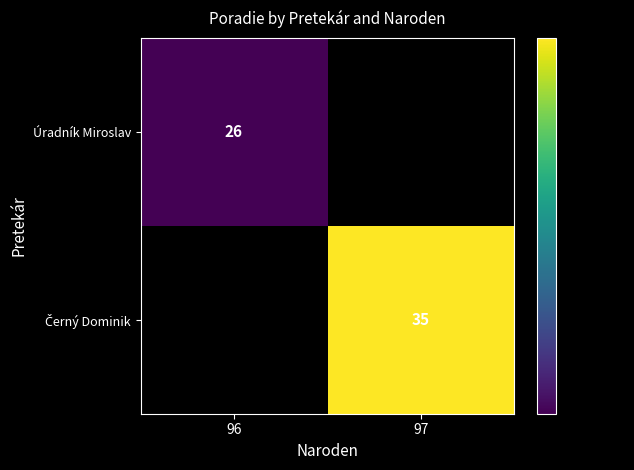

At how many categories does at least one series exceed 30?

1